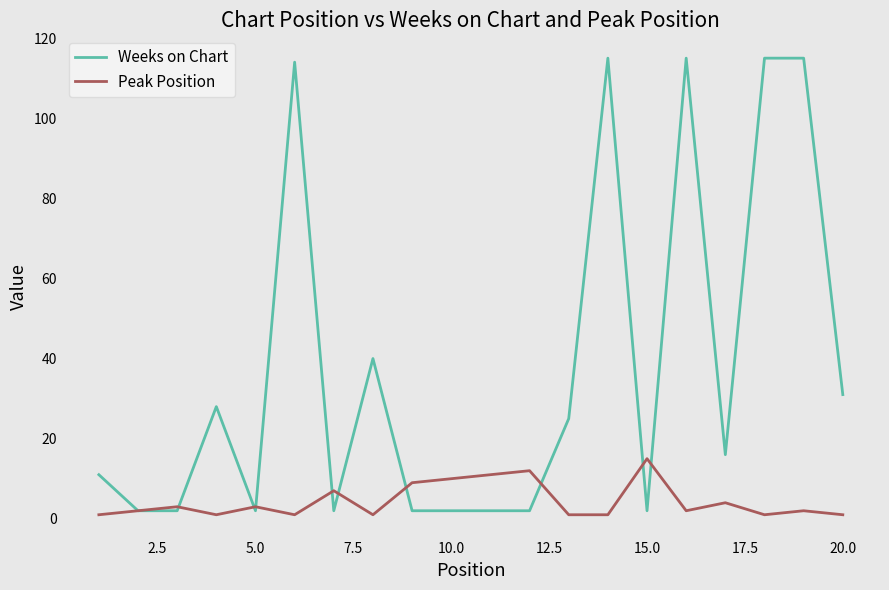

Which series has the largest total across all categories?

Weeks on Chart